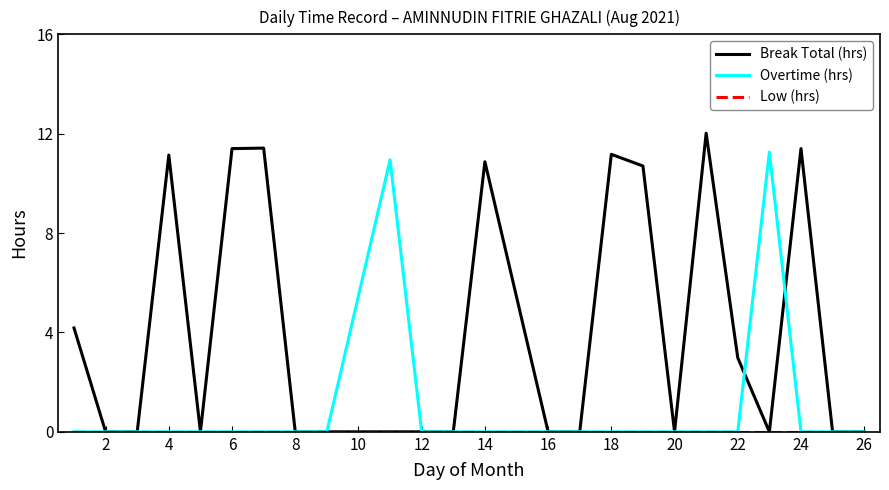

Which series has the largest total across all categories?

Break Total (hrs)